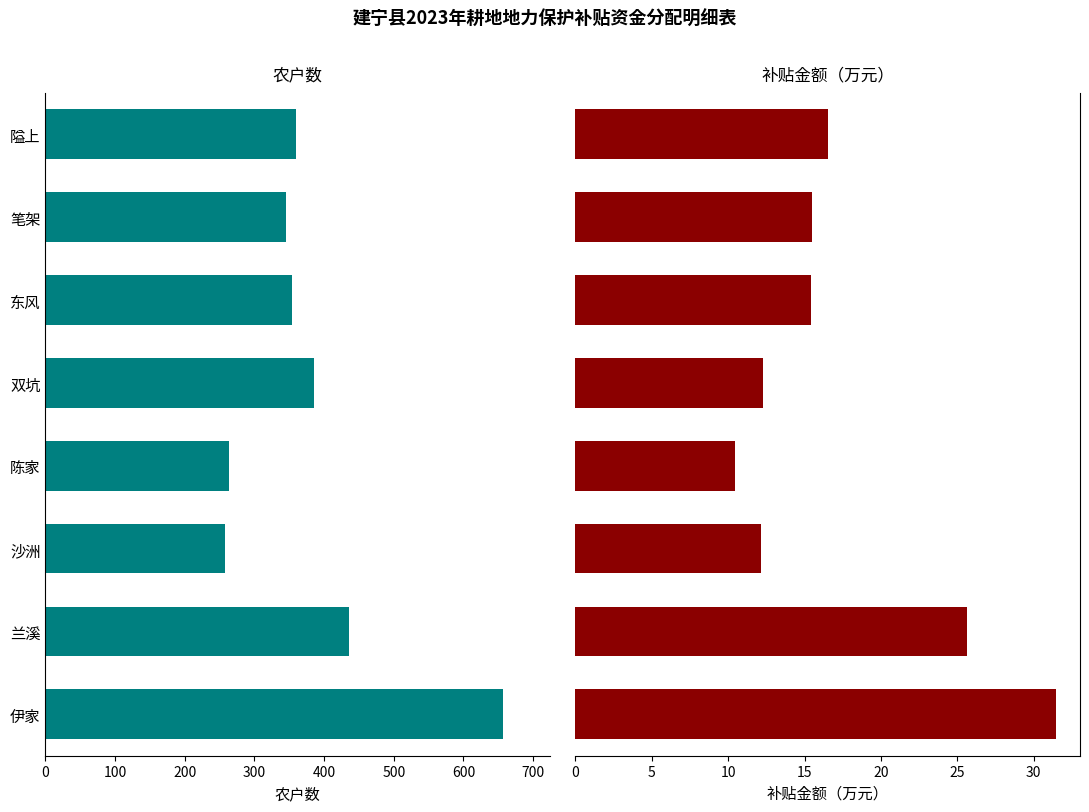

What is the sum of all 补贴金额（万元） values?

139.4